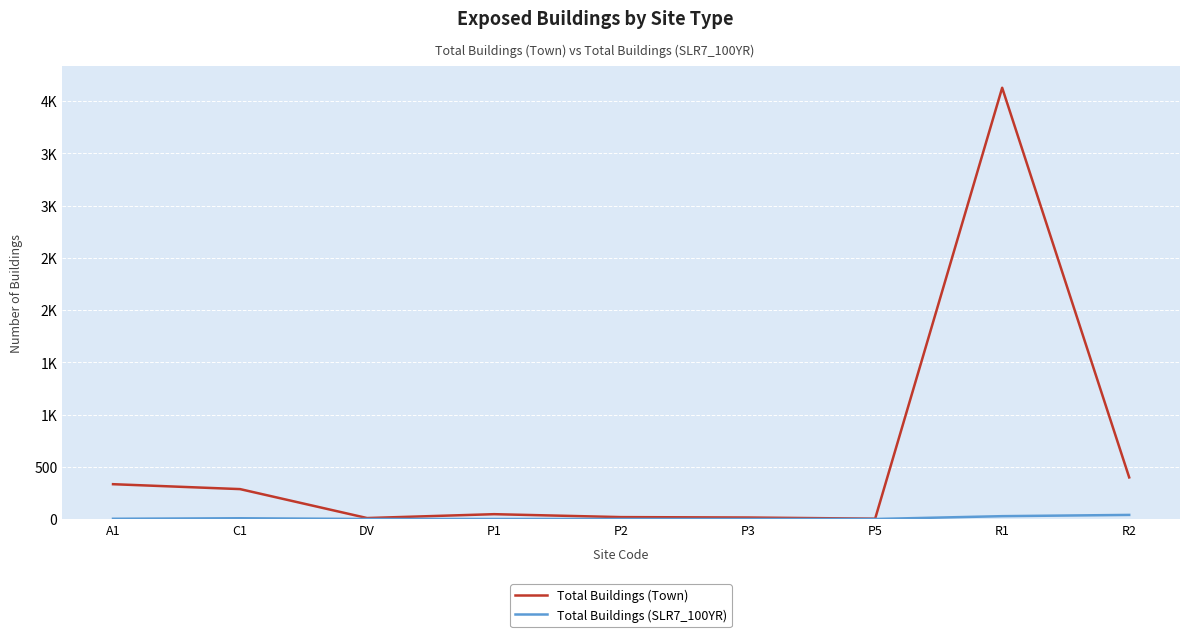

What is the highest value of the Total Buildings (Town) series?

4128